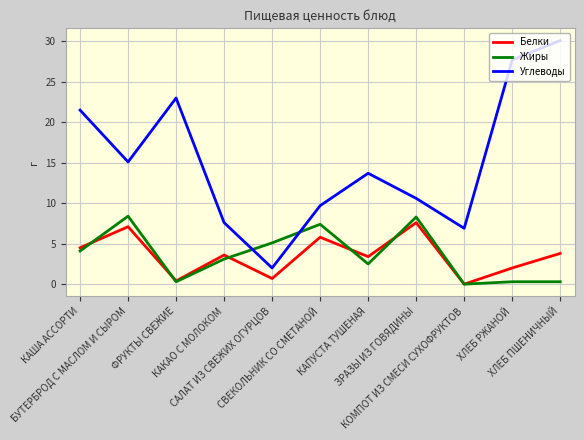

What is the difference between the maximum and minimum values in the Углеводы series?

28.1